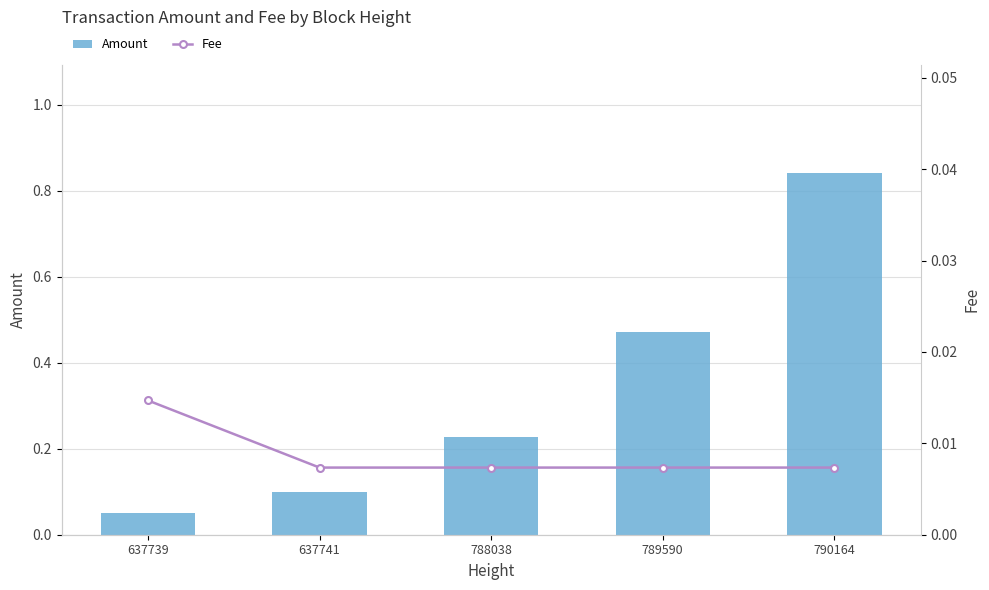

At which category does the chart reach its peak across all series?

790164